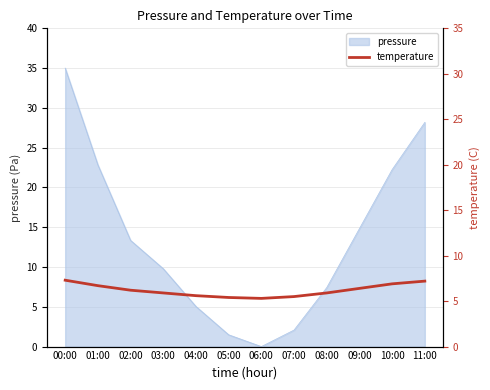

How many data points are less than 6?

6